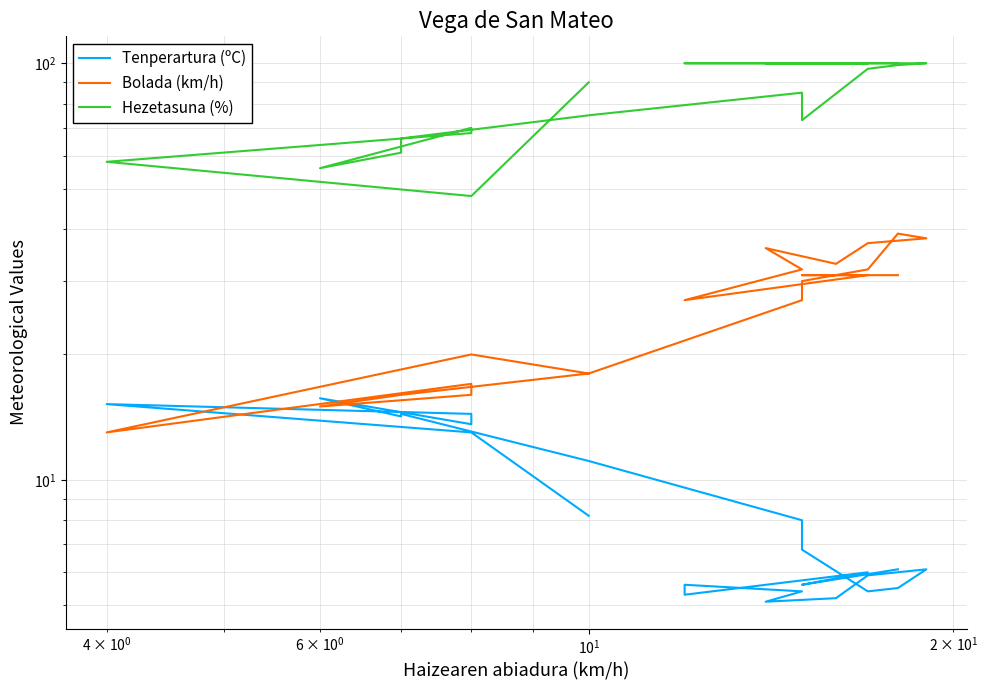

True or false: Hezetasuna (%) has more than 1 points higher than both neighbors.

True